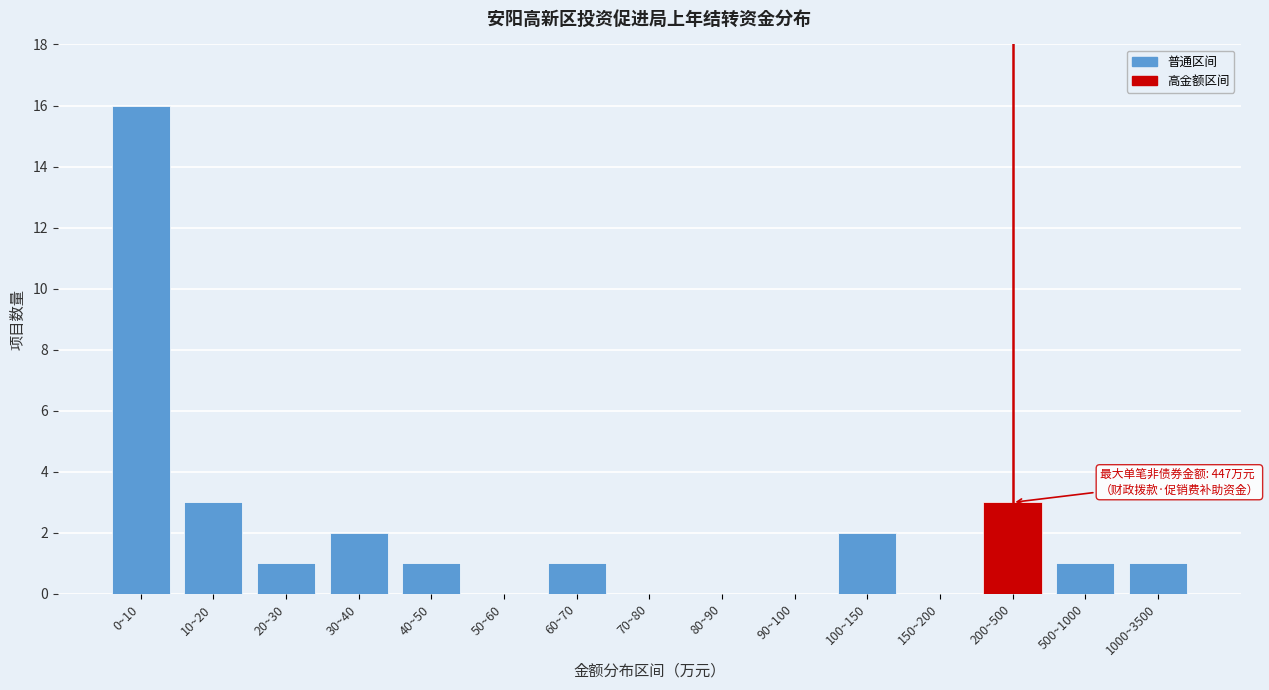

Reading left to right, transcribe all the data shown in this chart.

0~10=16	10~20=3	20~30=1	30~40=2	40~50=1	50~60=0	60~70=1	70~80=0	80~90=0	90~100=0	100~150=2	150~200=0	200~500=3	500~1000=1	1000~3500=1